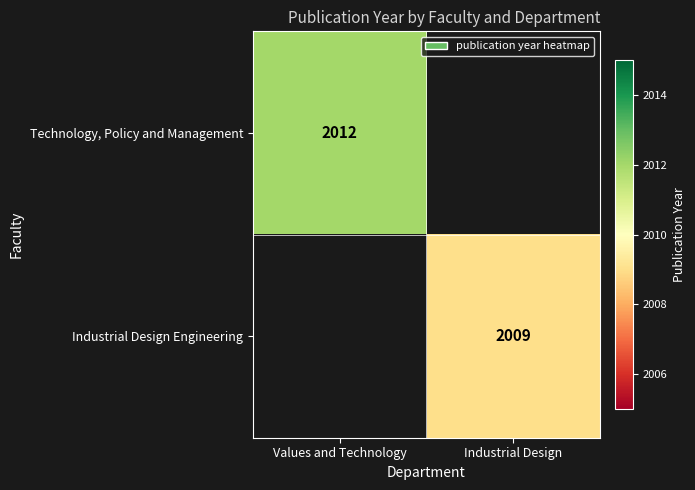

At how many categories does at least one series exceed 2010?

1